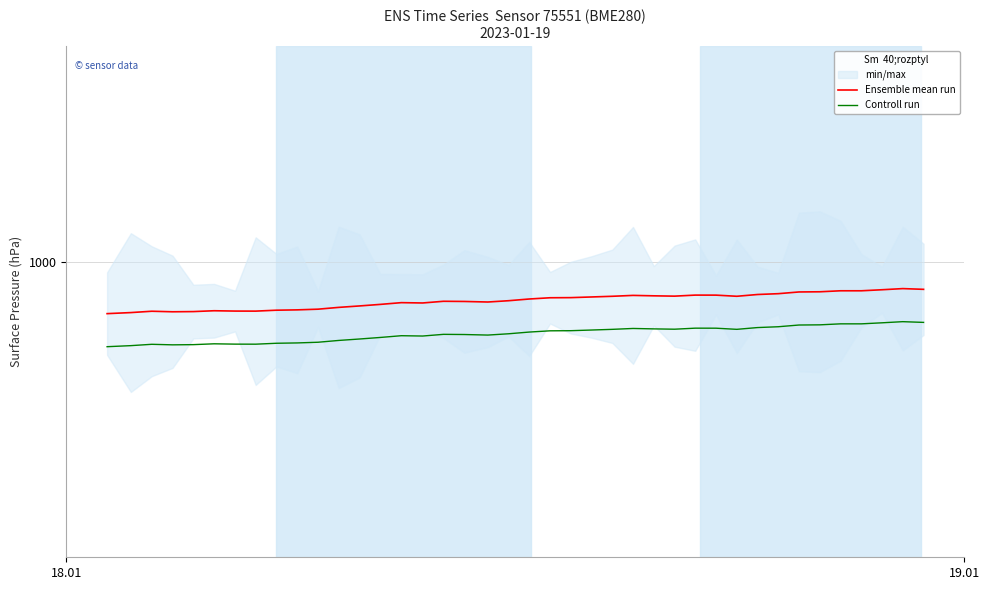

What is the value of the Controll run point at the 31st from the left?

998.0